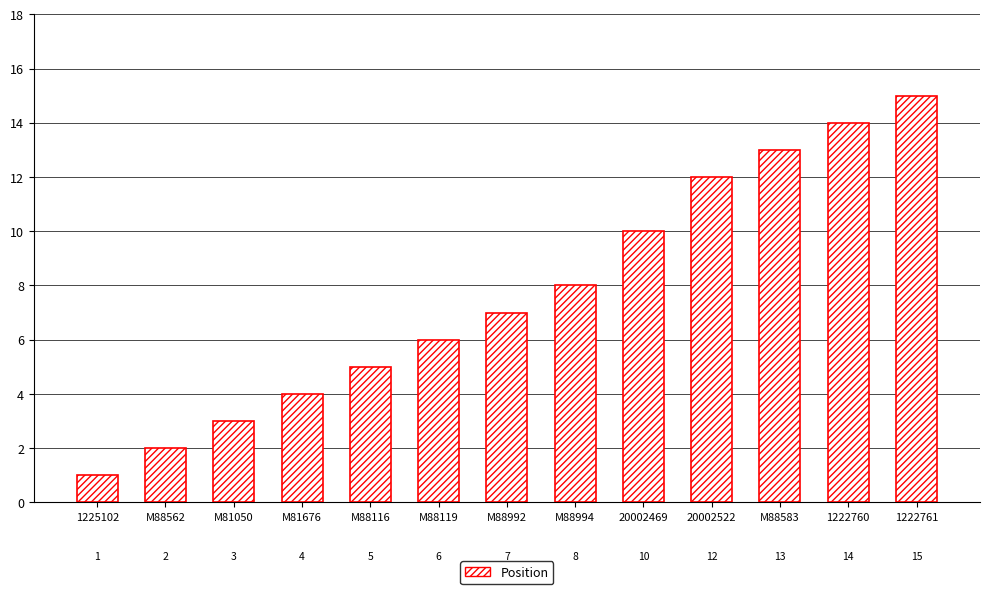

Rank the categories by value from highest to lowest.

1222761, 1222760, M88583, 20002522, 20002469, M88994, M88992, M88119, M88116, M81676, M81050, M88562, 1225102